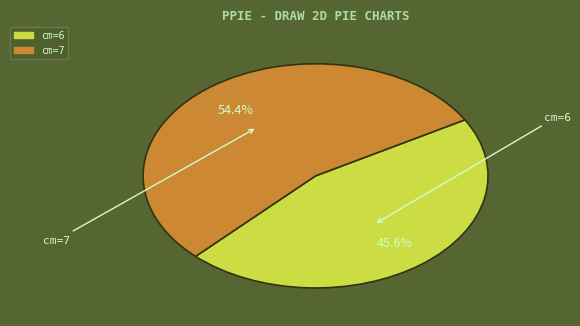

To the nearest percent, what is the difference between the largest and smallest slice percentages?

9%